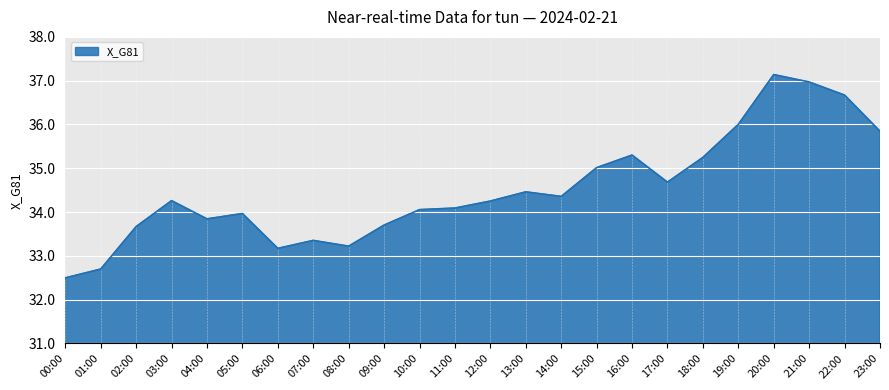

Does the chart display data point markers on the line(s)?

No